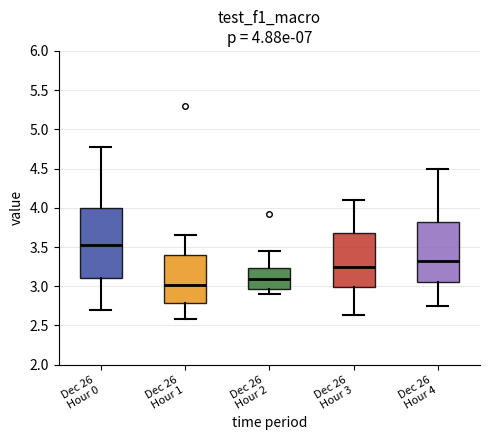

Which box's median line is the lowest?

Dec 26 Hour 1